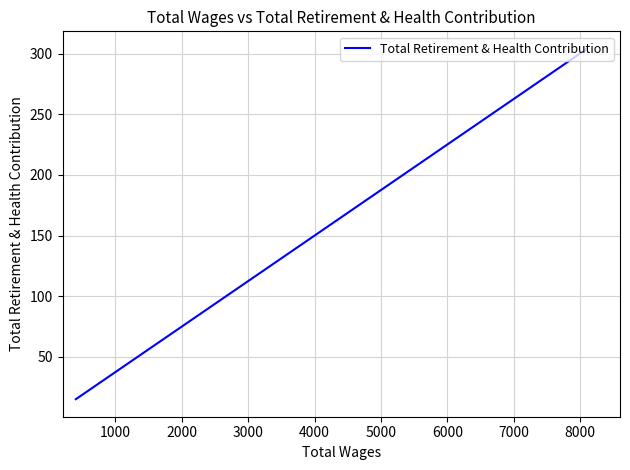

The value at 1000 is 468. True or false?

False